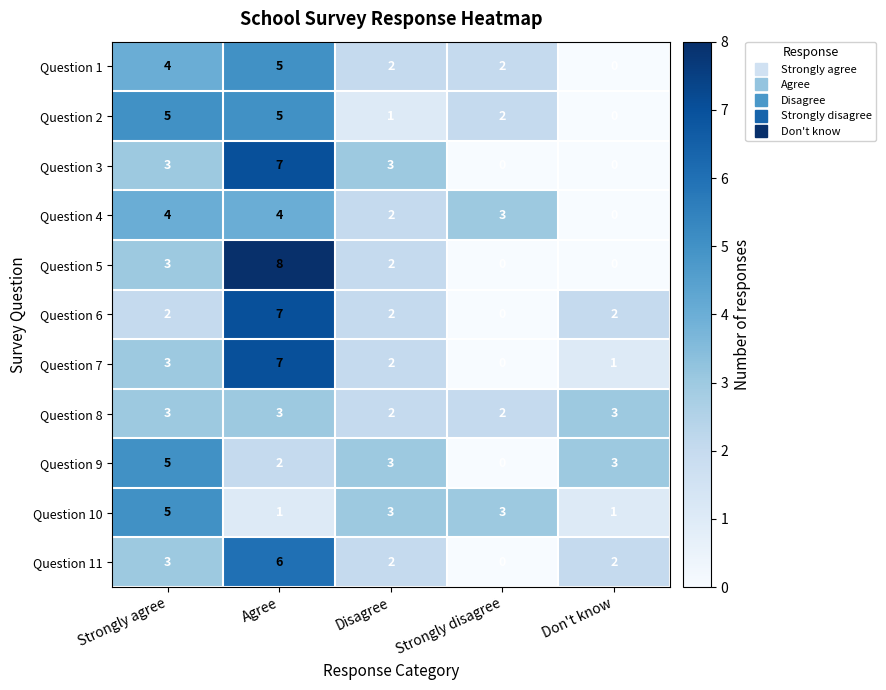

Which category has the highest value across all series?

Agree